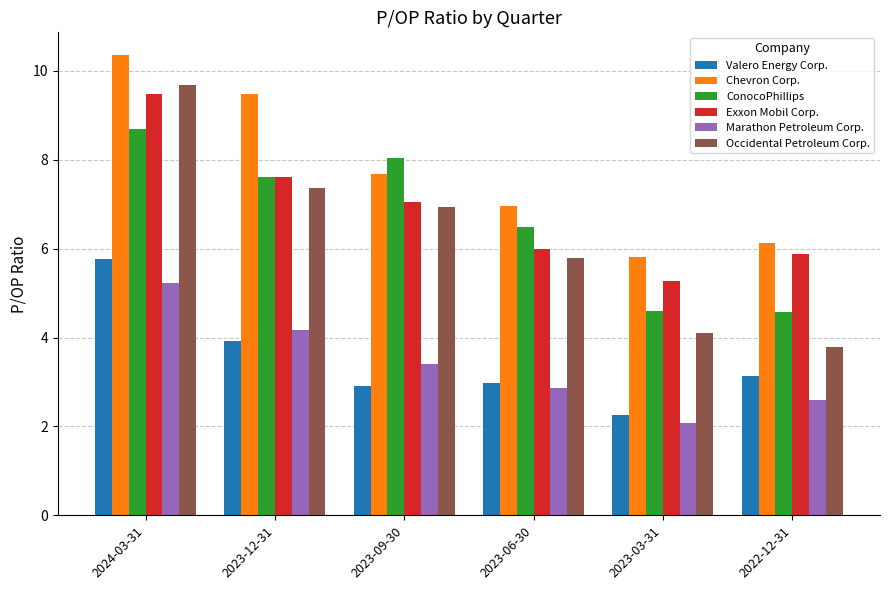

The value of ConocoPhillips at 2023-12-31 is 12.6. True or false?

False